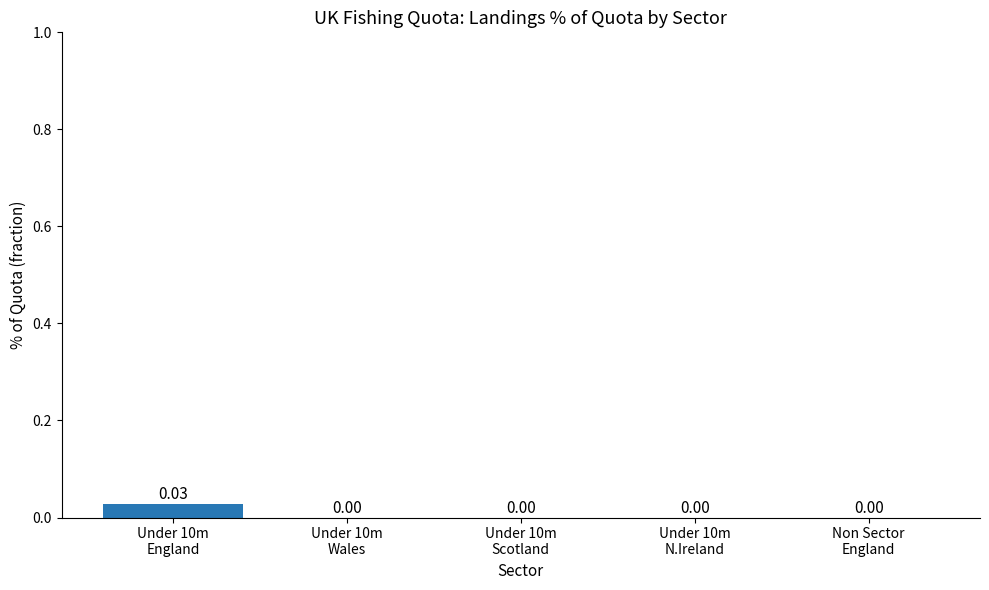

Reading left to right, what are all the values shown in this chart?

Under 10m
England=0.0	Under 10m
Wales=0.0	Under 10m
Scotland=0.0	Under 10m
N.Ireland=0.0	Non Sector
England=0.0